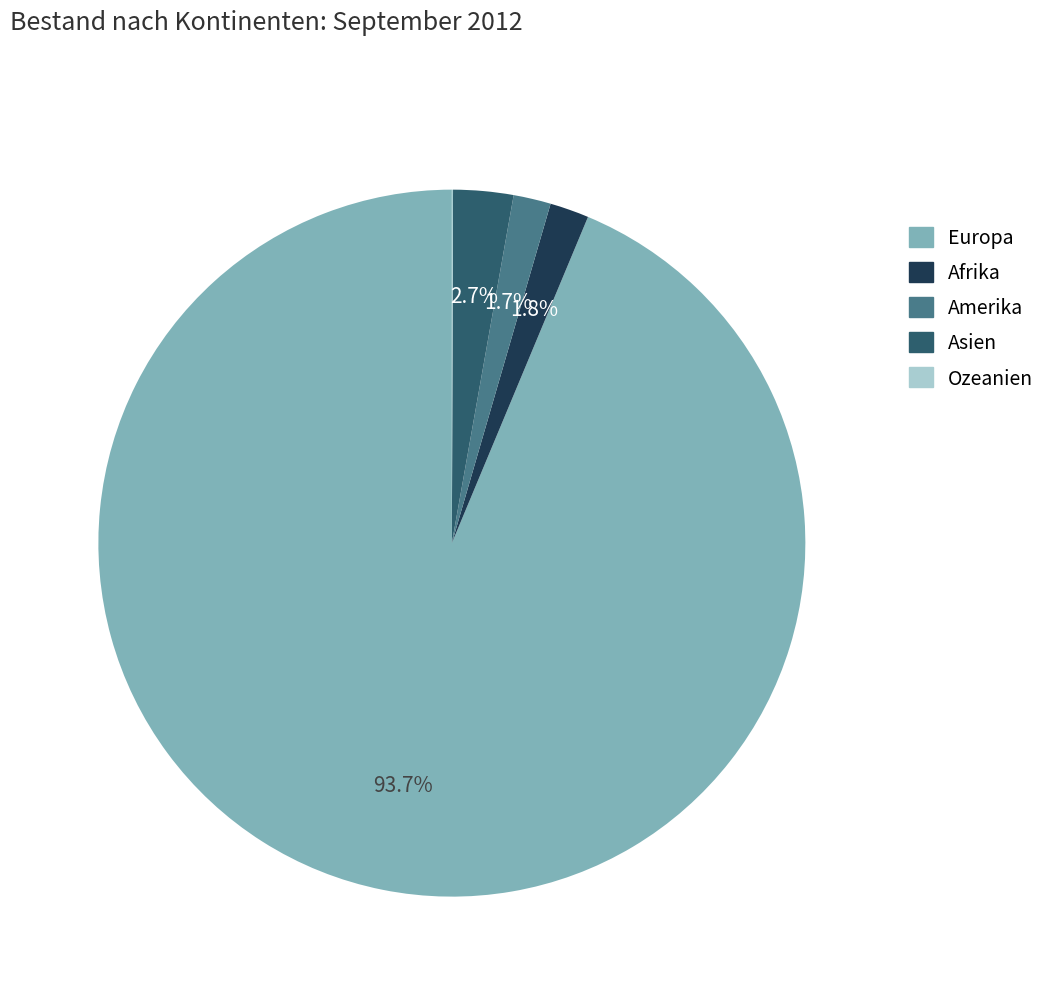

What is the total percentage of Asien and Afrika?

4.5%